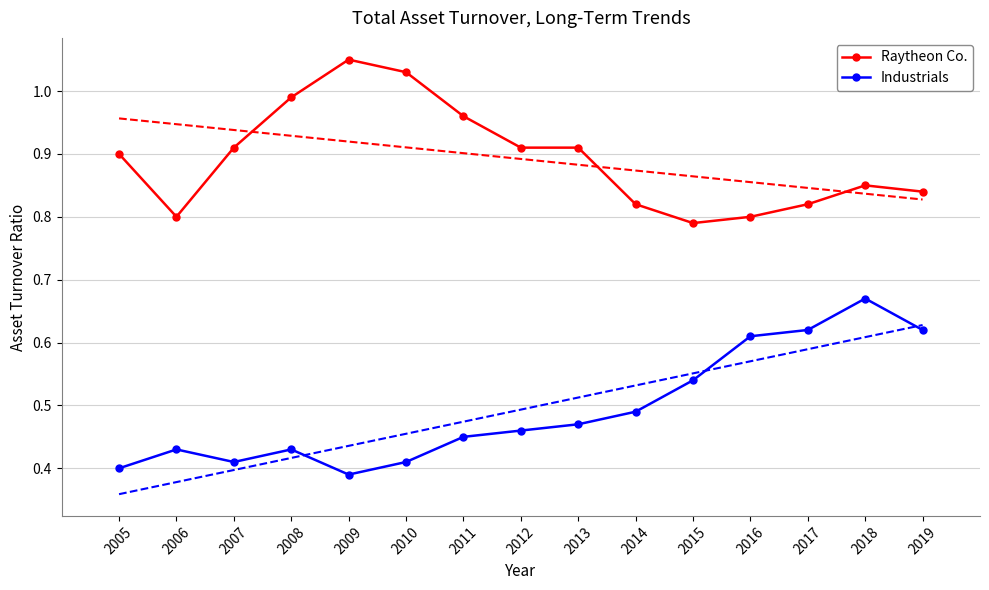

True or false: Raytheon Co. and Industrials intersect in this chart.

False